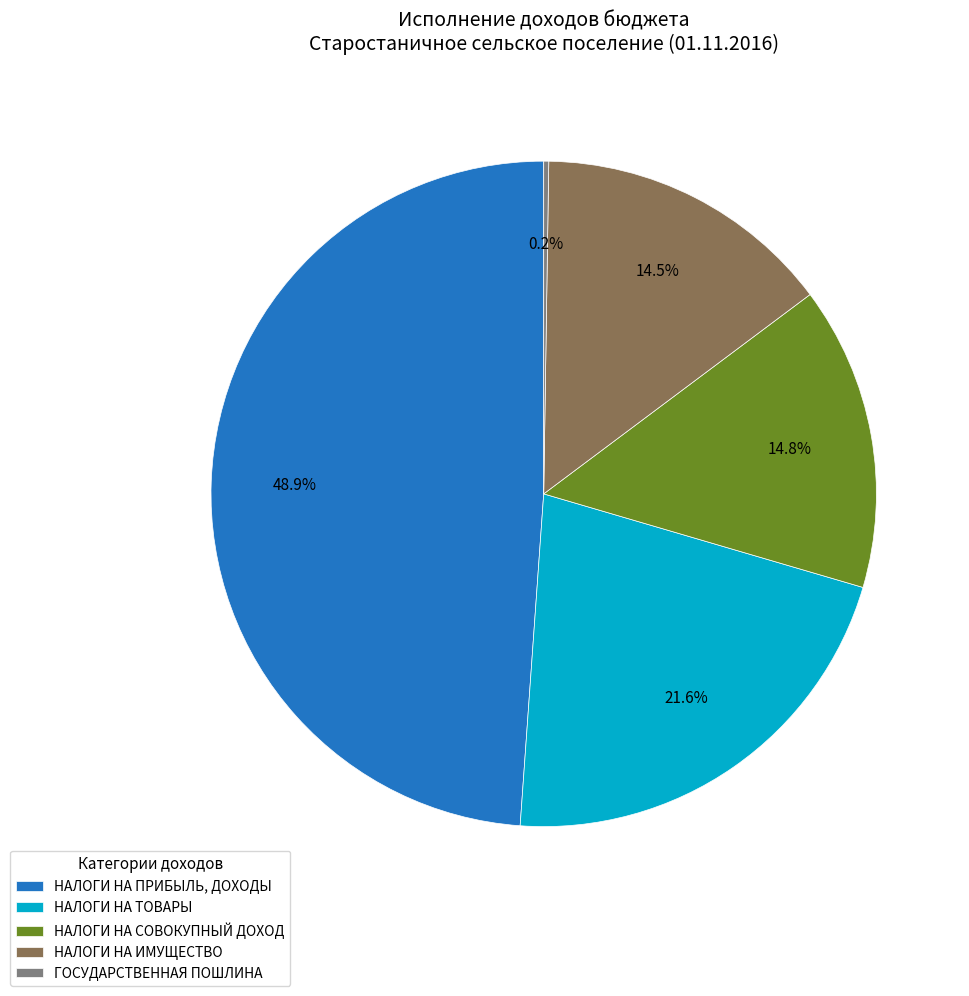

What portion of the pie excludes НАЛОГИ НА ПРИБЫЛЬ, ДОХОДЫ?

51.1%